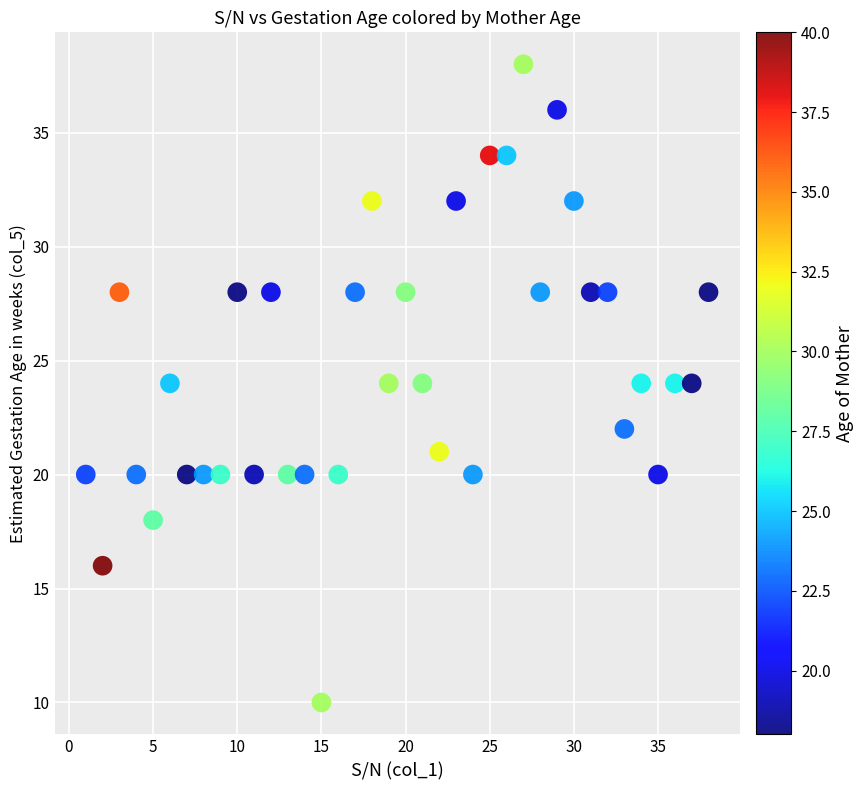

What is the range of X values (max minus min)?

37